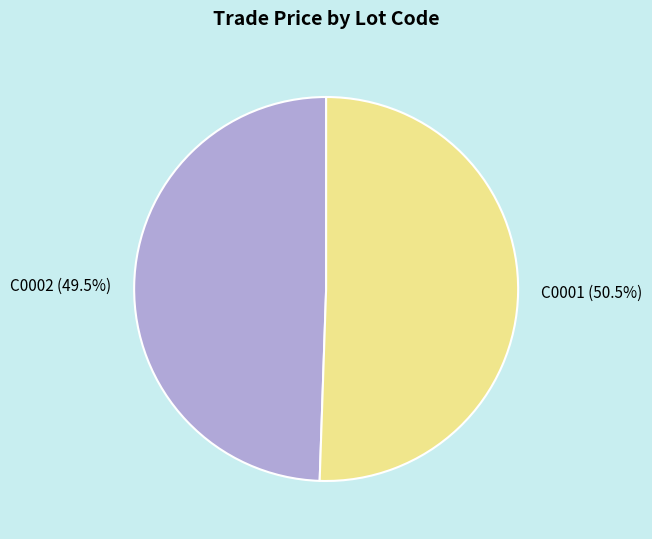

What is the largest slice in the pie chart?

C0001